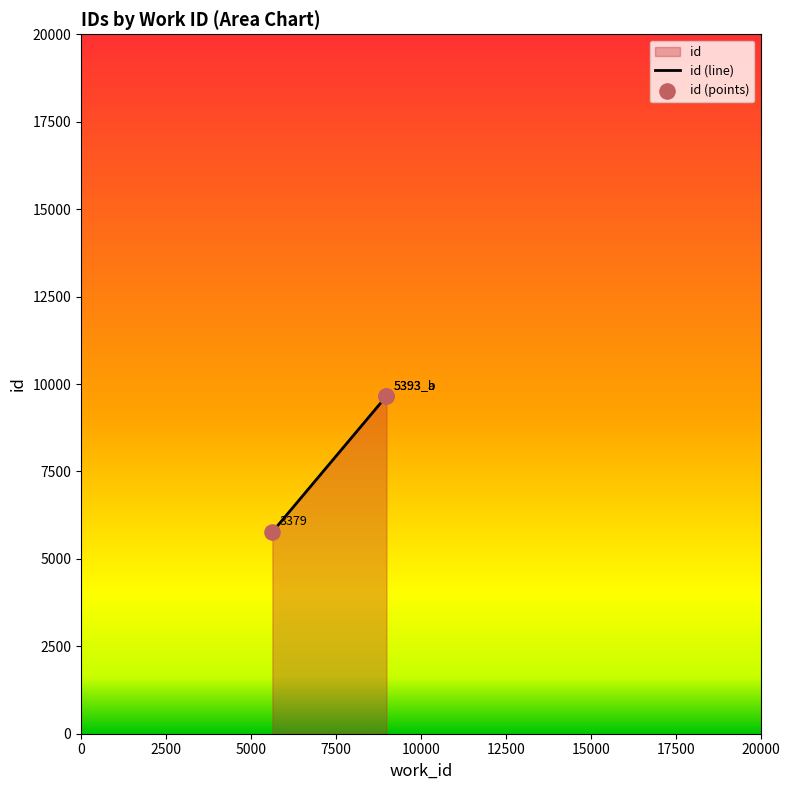

Between 5393_a and 3379, which is larger?

5393_a